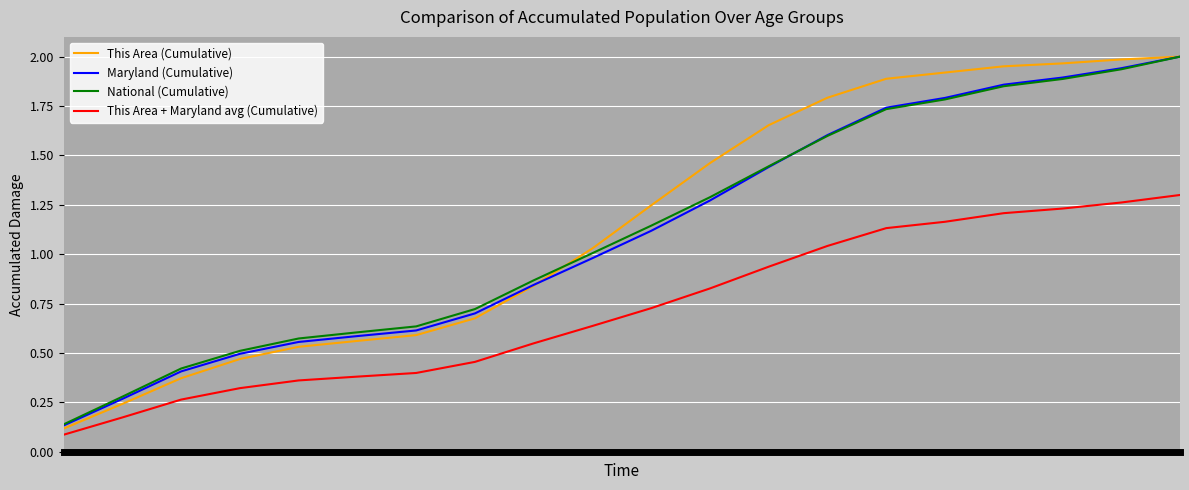

Which series has the widest spread of values?

This Area (Cumulative)